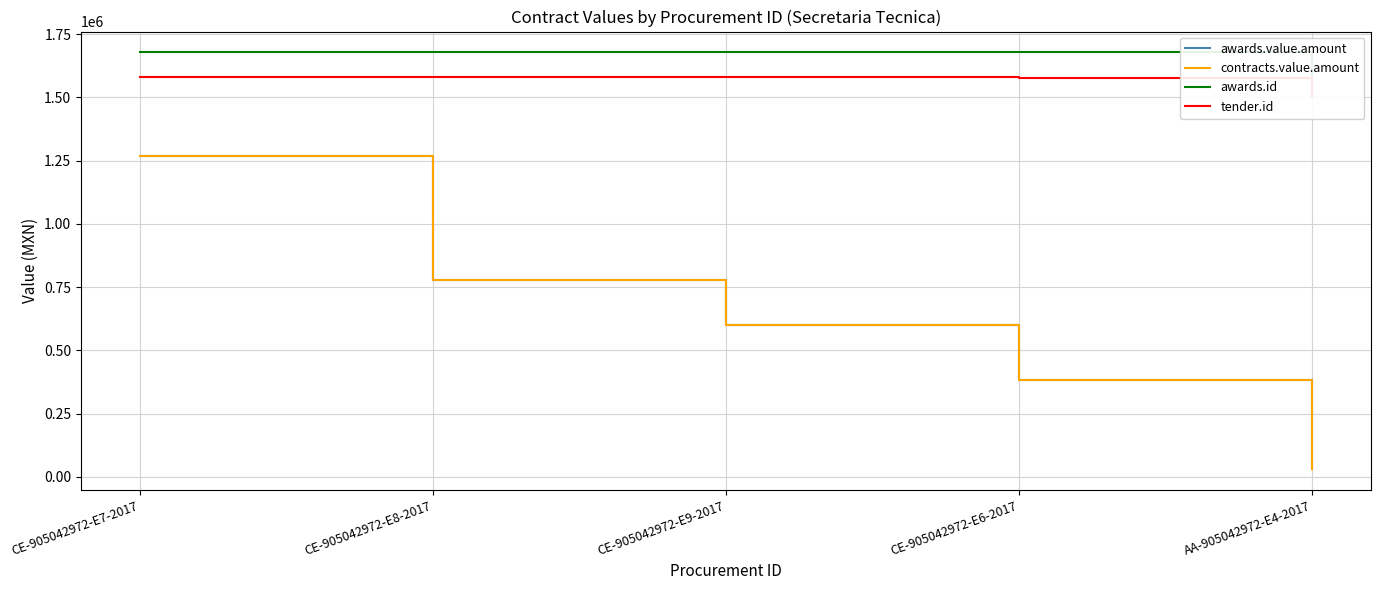

How many data points does each series have?

5